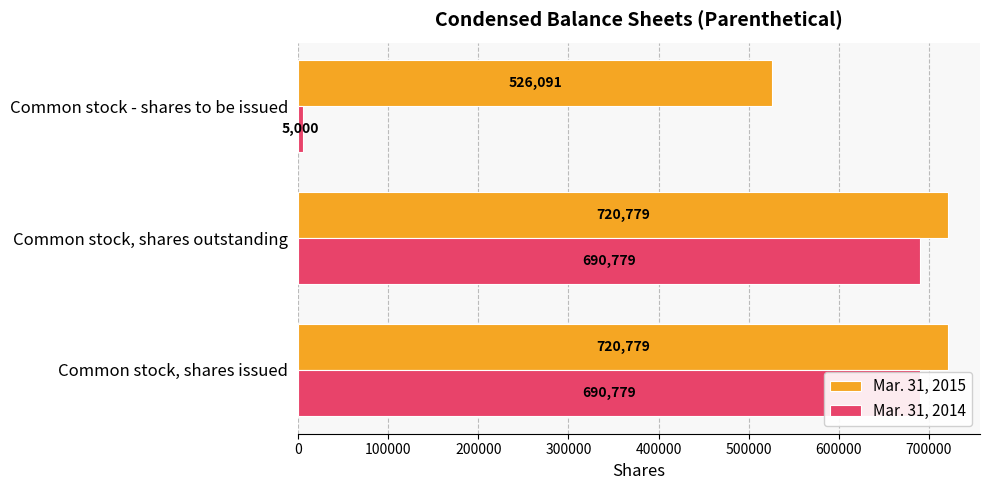

Reading left to right, list all the values displayed in this chart.

Mar. 31, 2015: 720779	720779	526091
Mar. 31, 2014: 690779	690779	5000